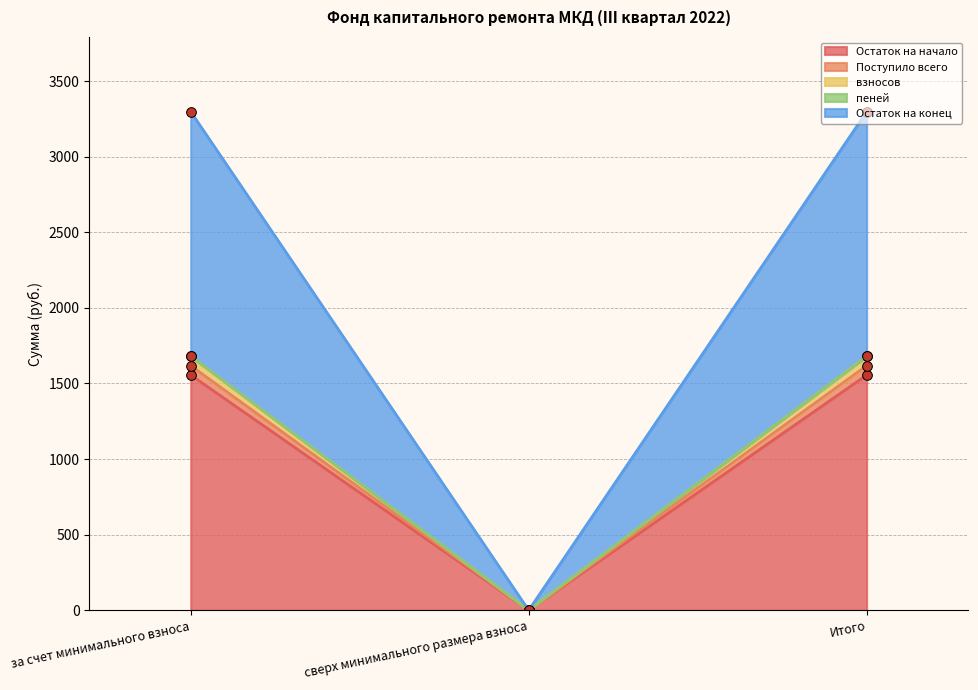

What are all the series names shown in the legend?

Остаток на начало, Поступило всего, взносов, пеней, Остаток на конец